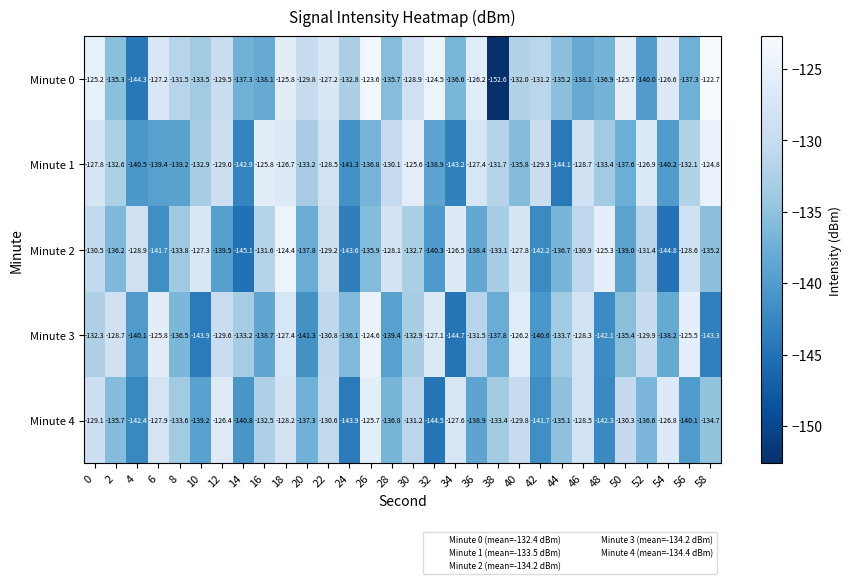

Which series has the largest total across all categories?

Minute 0